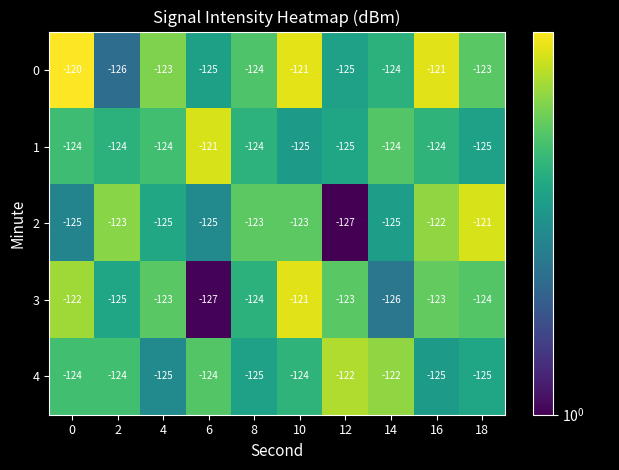

Which series has the largest total across all categories?

0